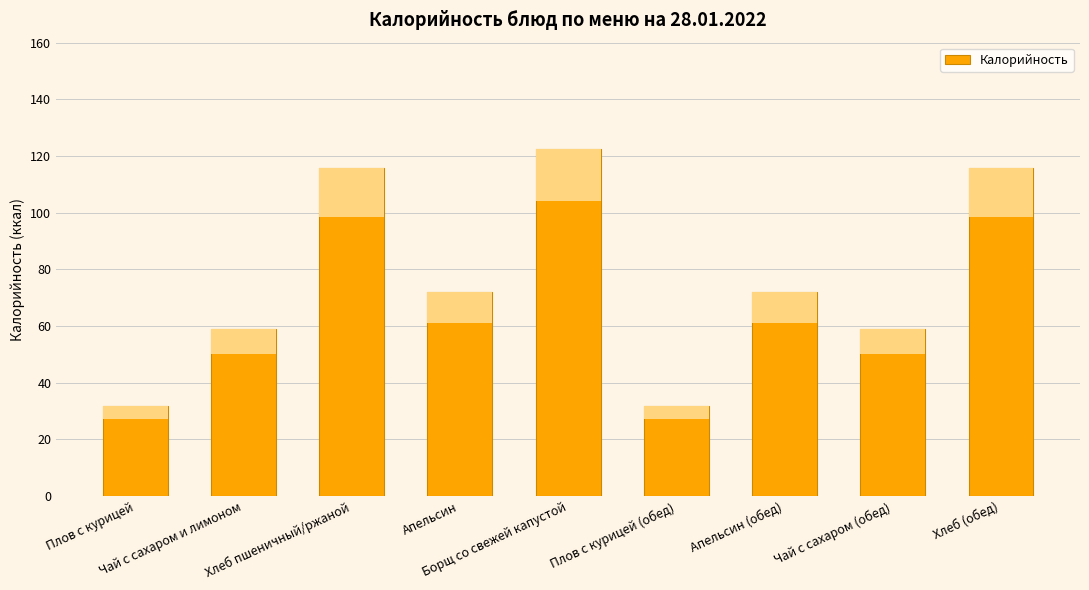

What is the sum of all values?

679.6